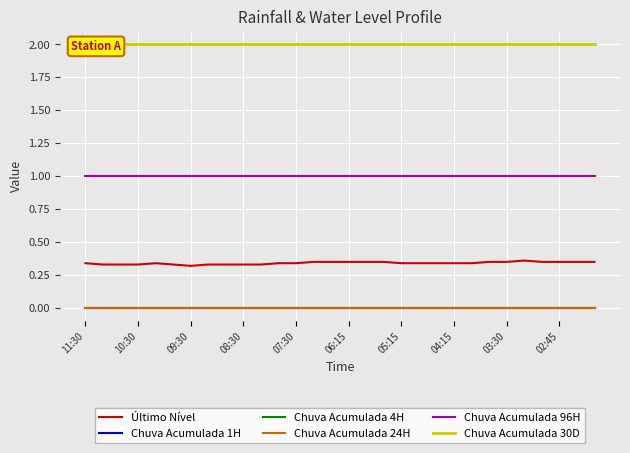

How many distinct data groups are displayed?

6